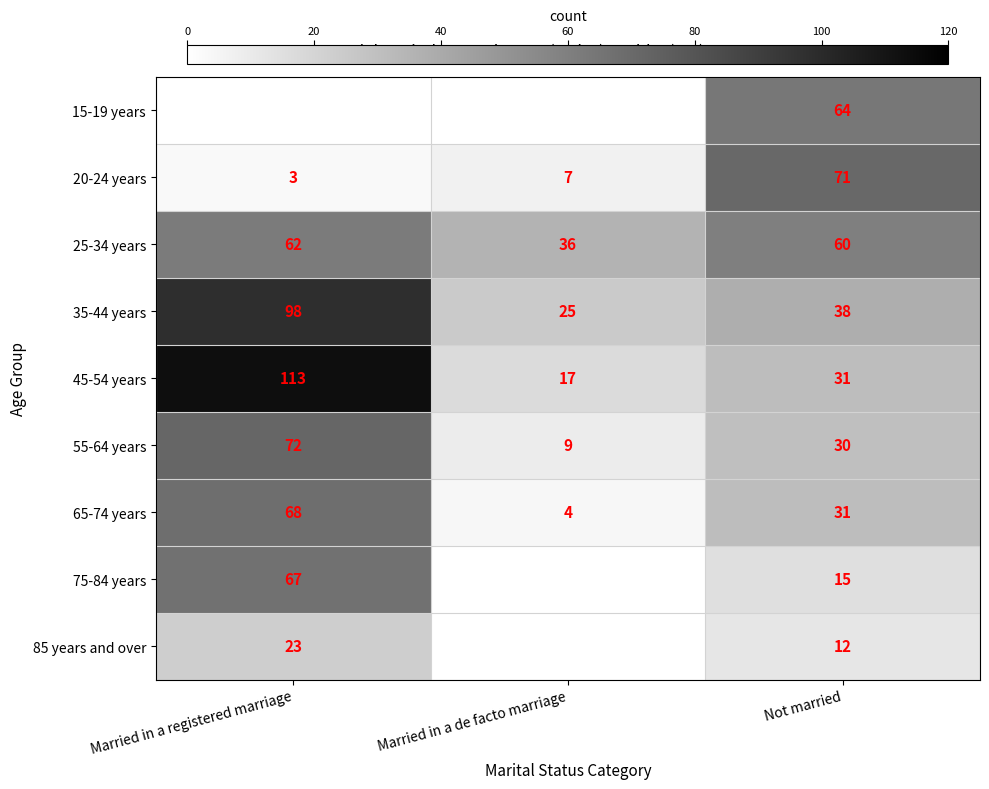

What is the average value of the 35-44 years series?

54